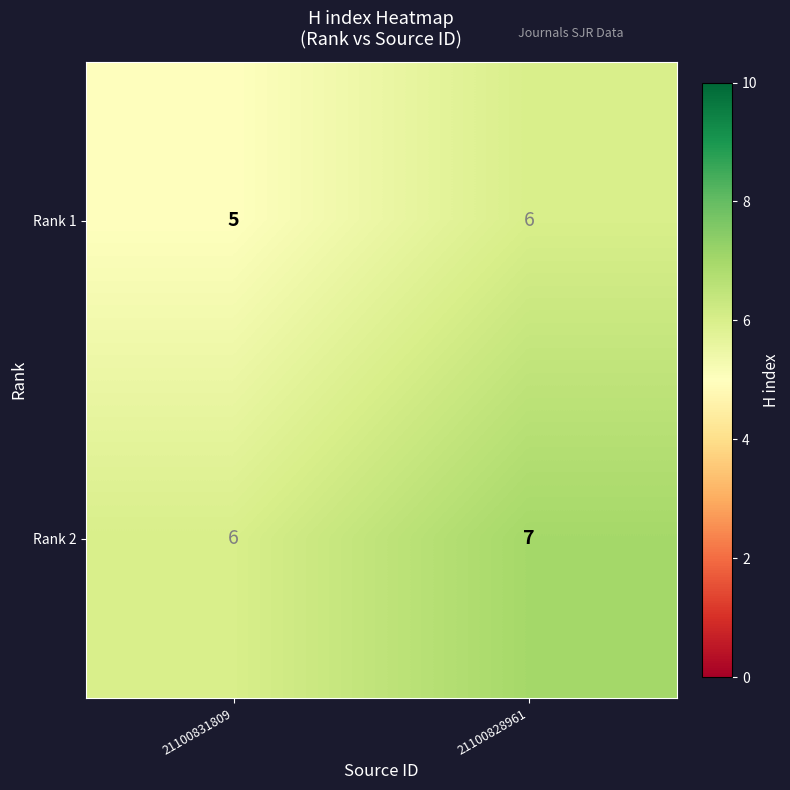

How many series are shown in this chart?

2